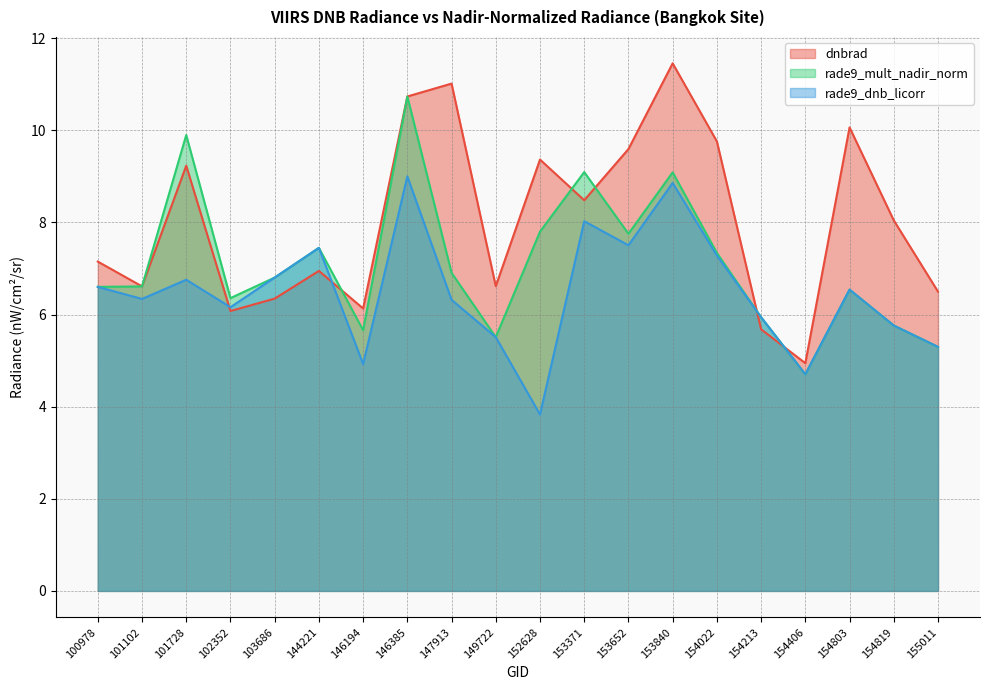

What is the spread (max minus min) of values at 149722?

1.1